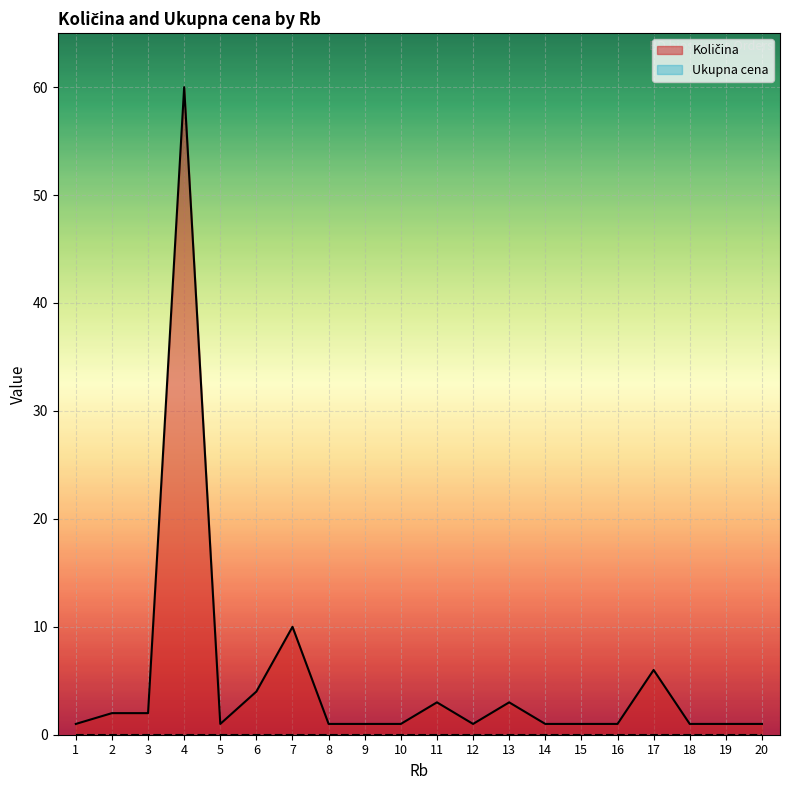

At which label does Količina reach its minimum?

1